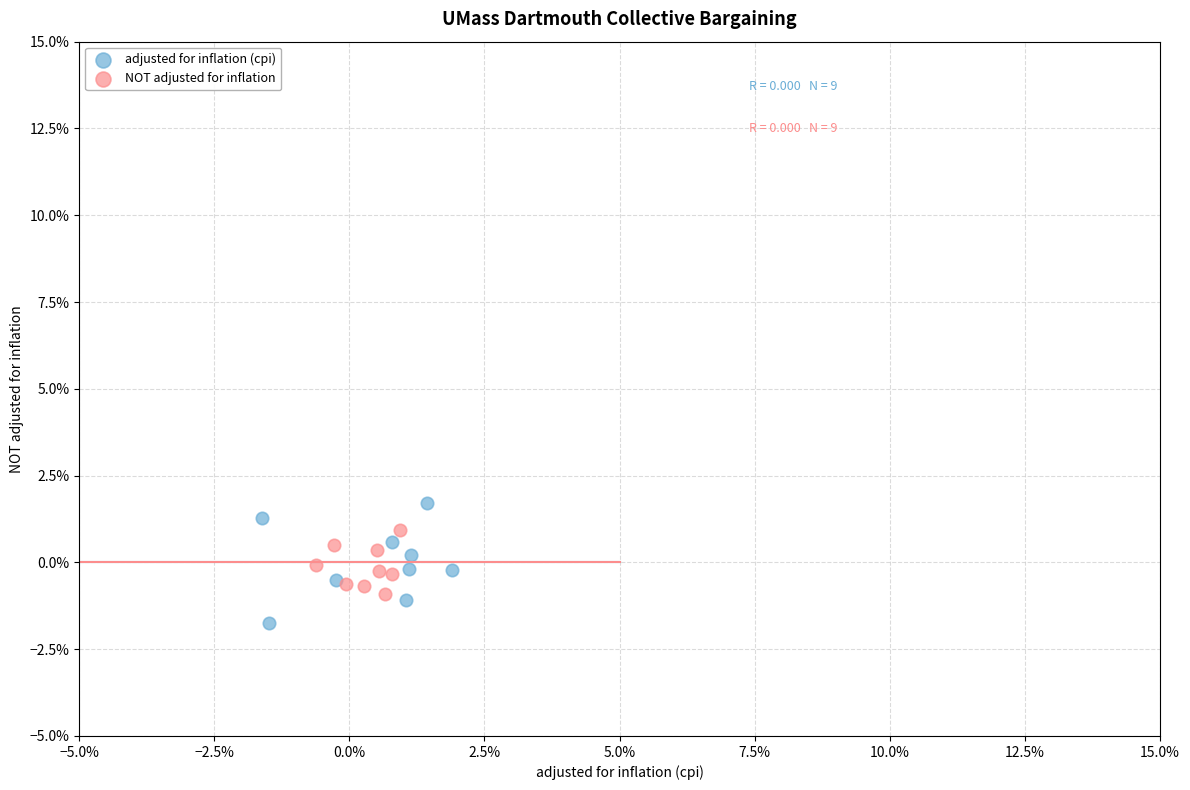

Which series has the largest Y range (max minus min)?

adjusted for inflation (cpi)